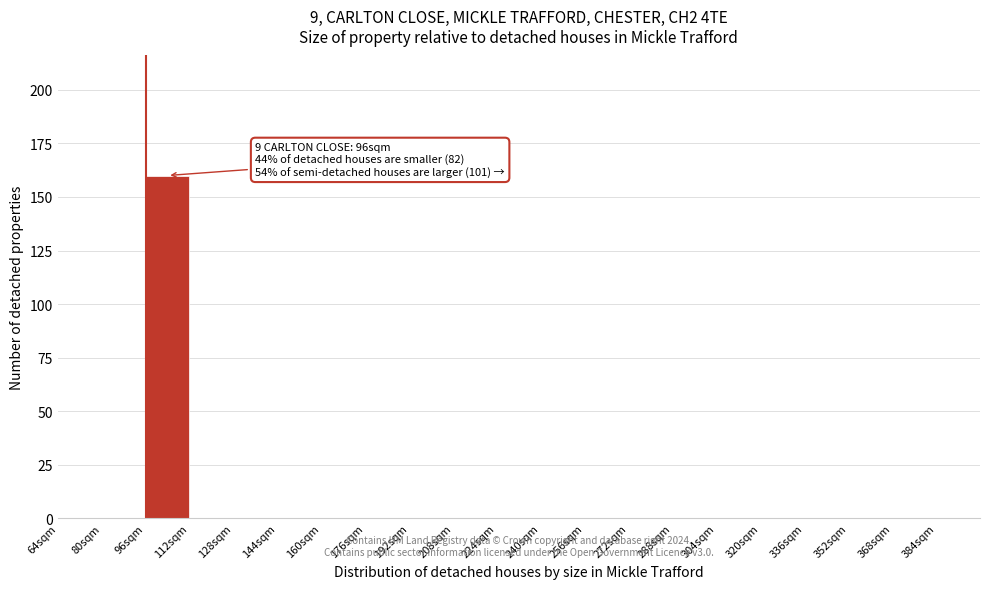

Over which range of the x-axis is the bar tallest?

96 to 112